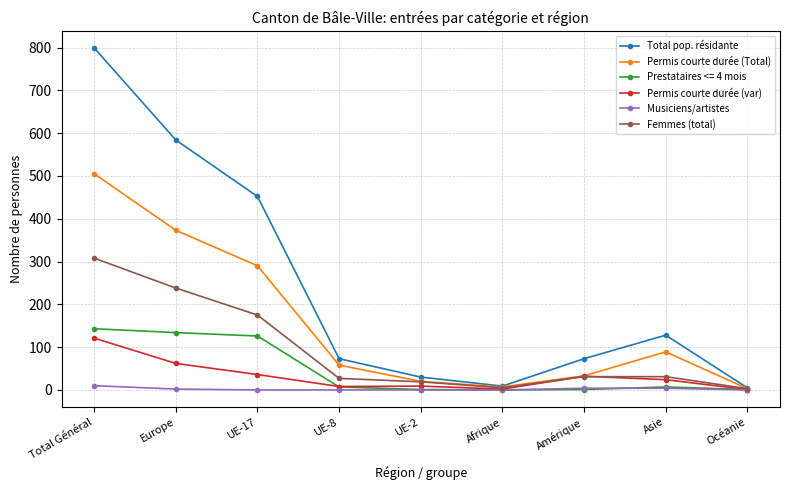

At which category is the sum across all series the highest?

Total Général